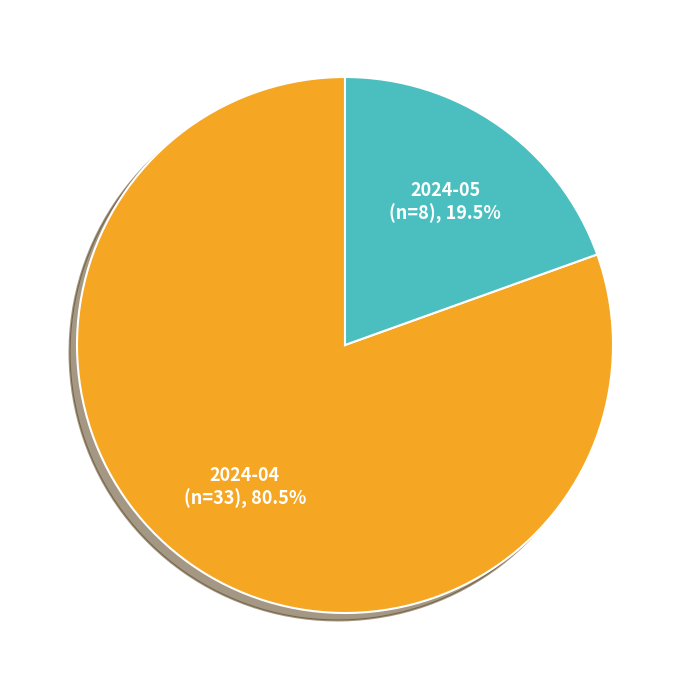

What is the smallest slice in the pie chart?

2024-05 (n=8)